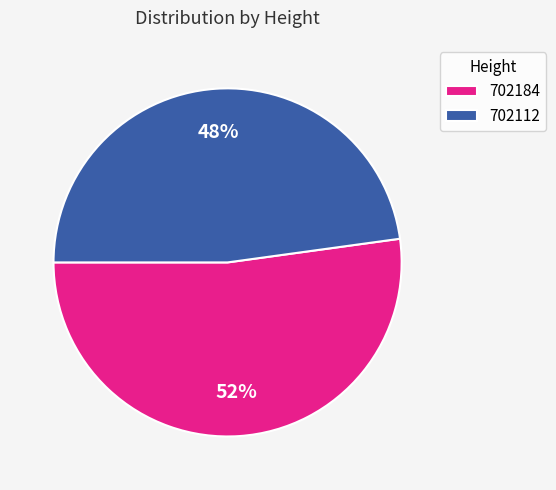

What is the smallest slice in the pie chart?

702112